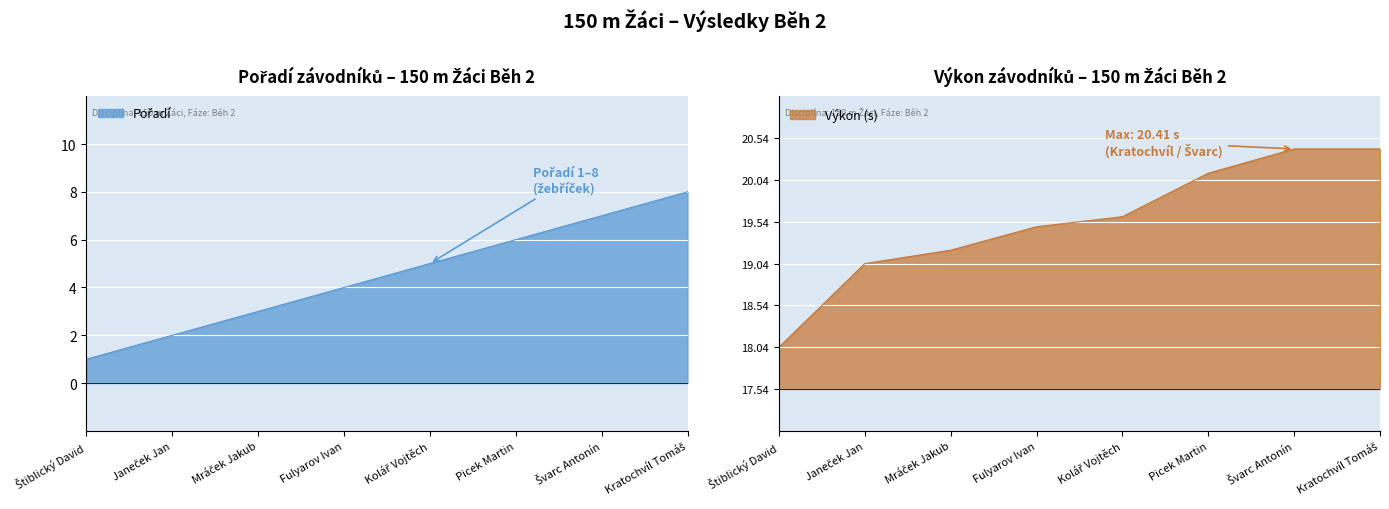

What is the difference between the highest and lowest values at Kolář Vojtěch?

2.9